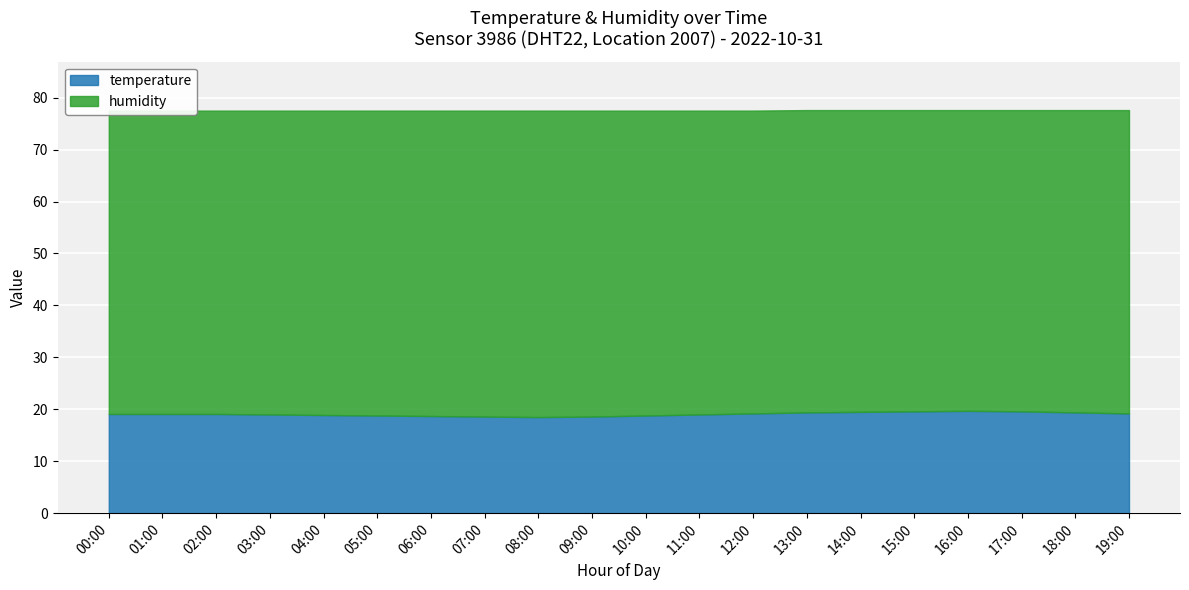

Is it true that humidity equals 92.4 at 16:00?

False